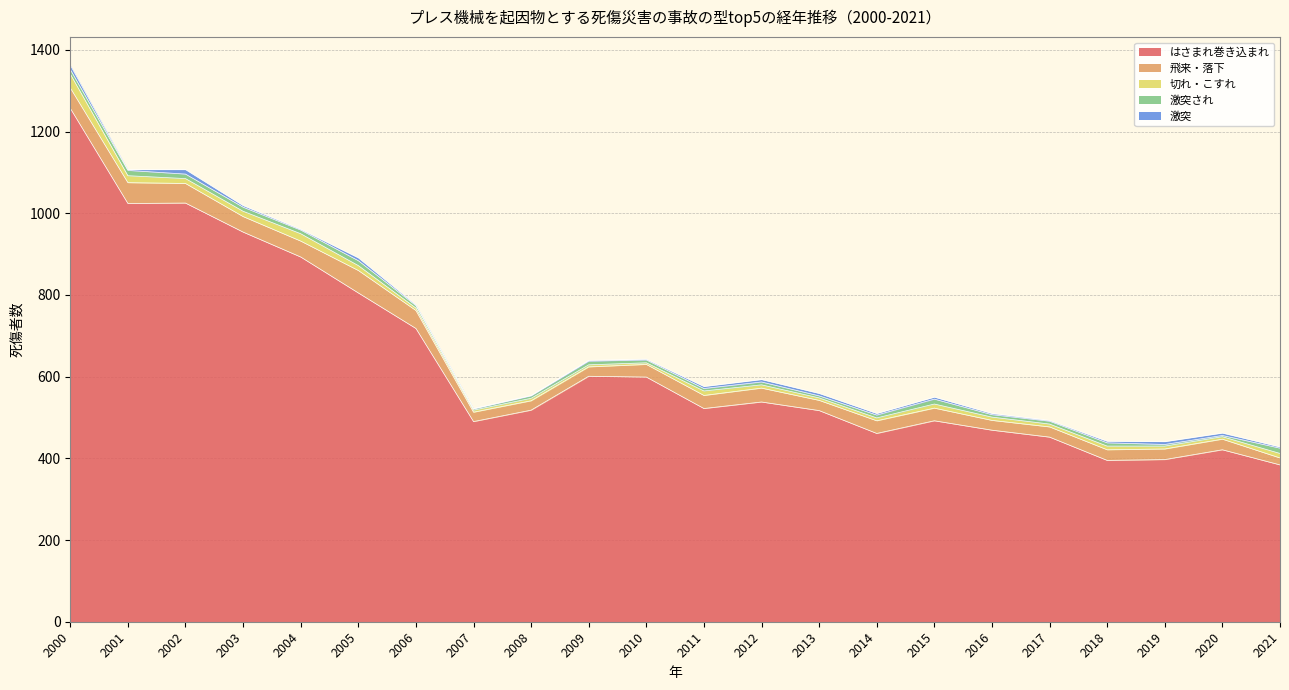

How many intersections are there between 激突され and 激突?

4